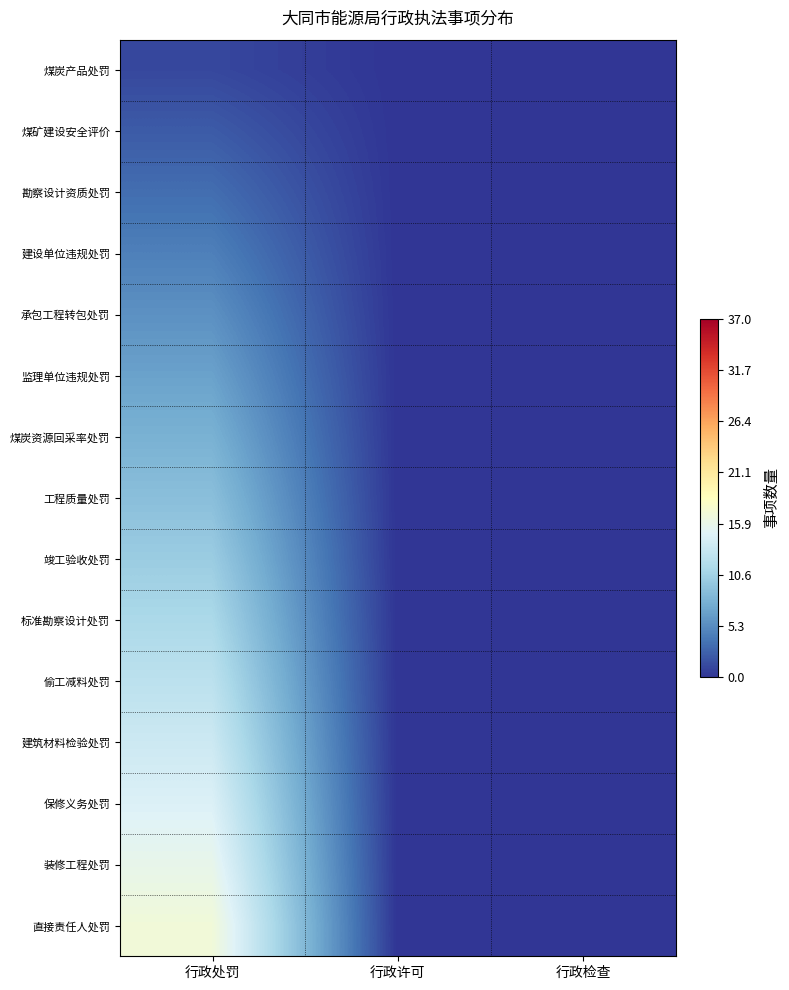

Which series has the largest total across all categories?

直接责任人处罚